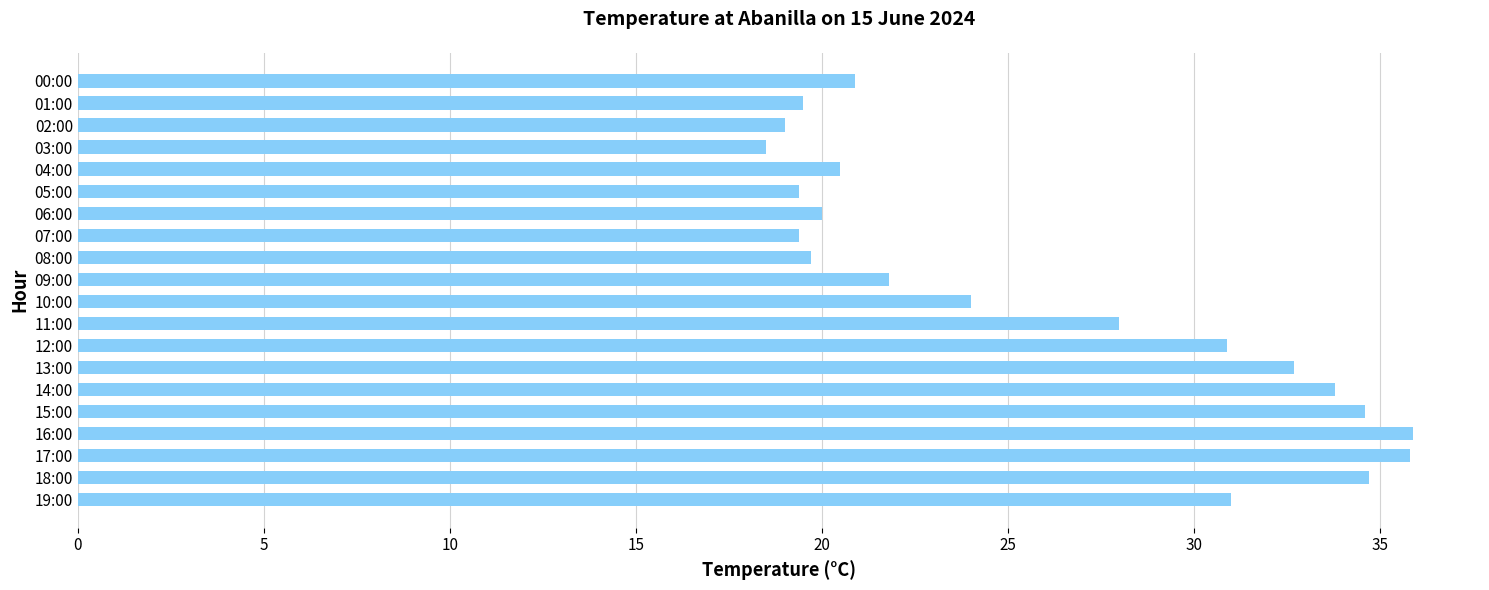

Which category has the lowest value across all series?

03:00